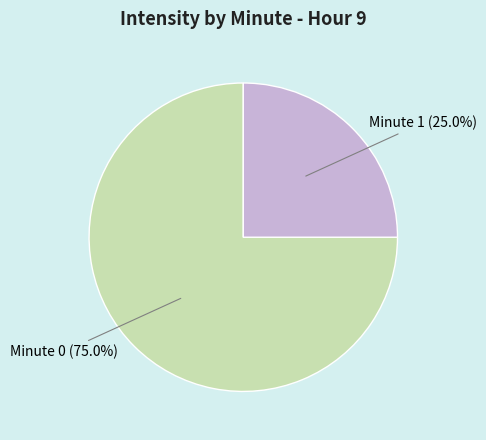

How much of the chart is everything except Minute 0?

25.0%